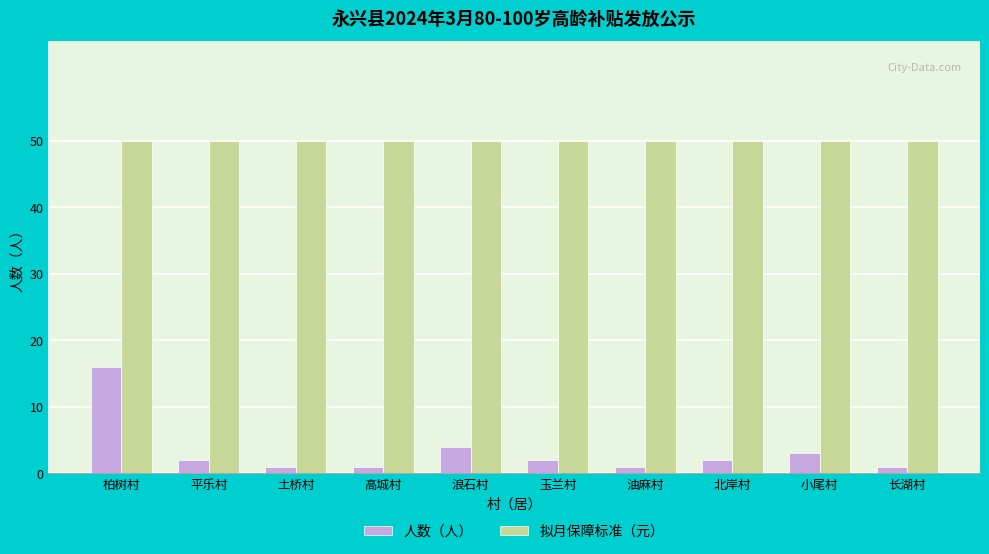

True or false: 拟月保障标准（元） has a value of 50 at 长湖村.

True